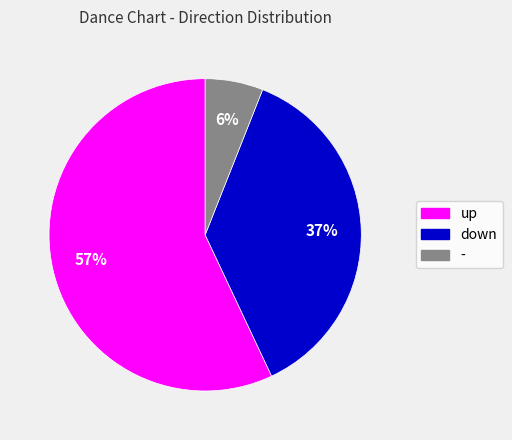

What is the ratio of the value at down to the value at -?

6.2